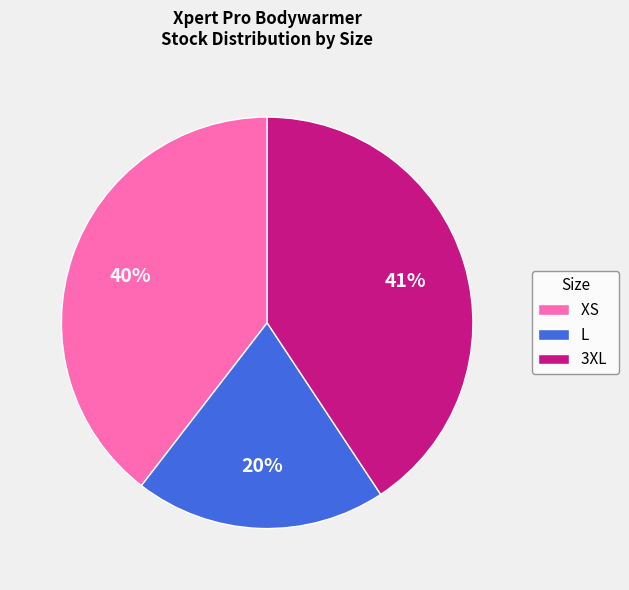

Which category has the biggest portion of the pie?

3XL